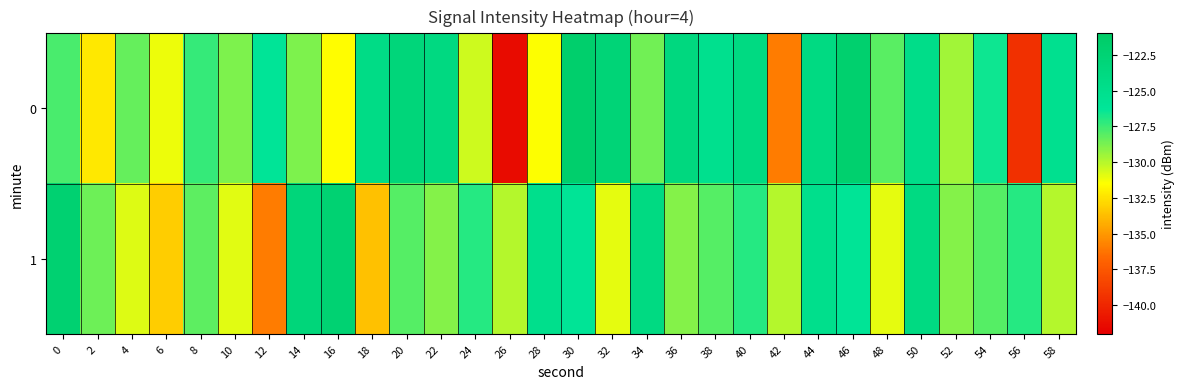

At how many categories does at least one series exceed -139?

30